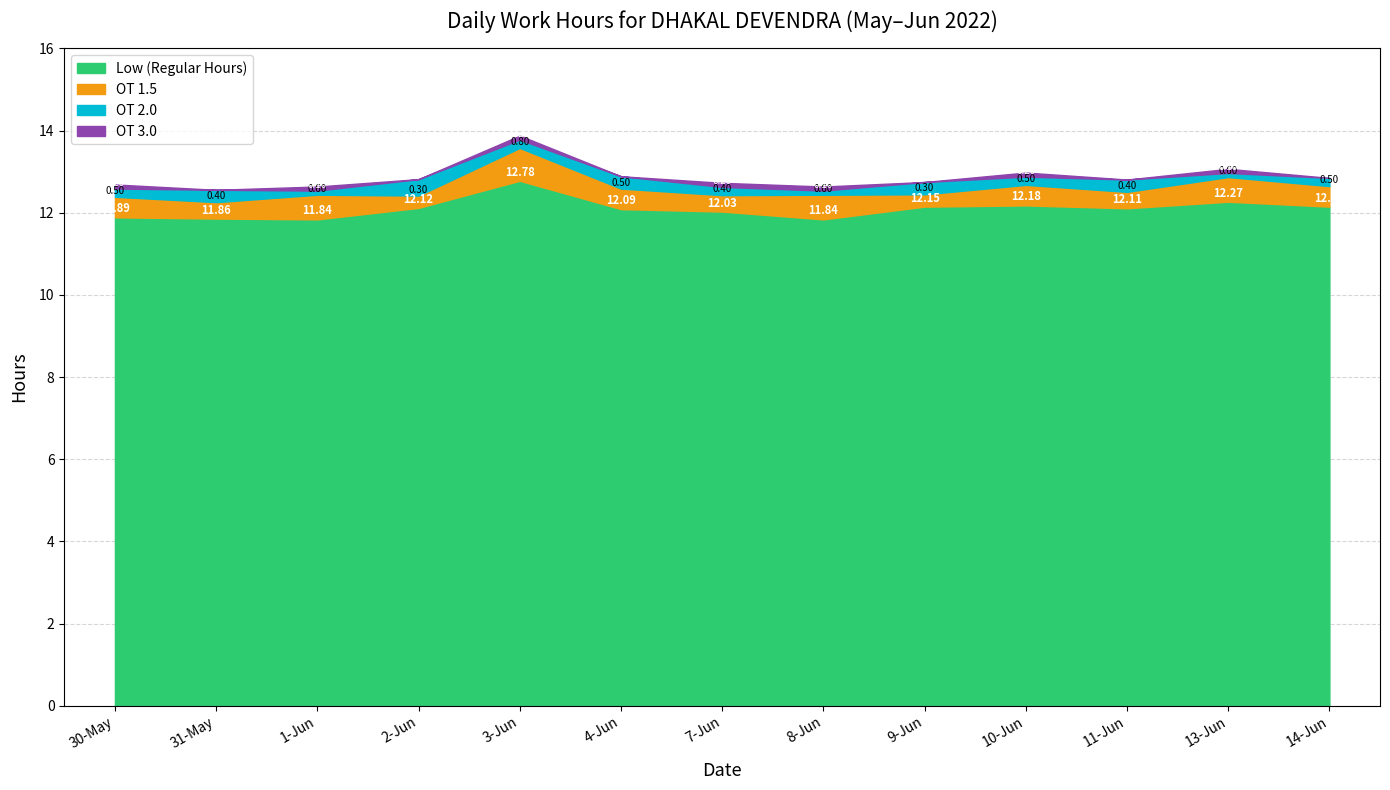

Is the value of OT 2.0 at 14-Jun greater than the value of Low (hours) at 1-Jun?

No